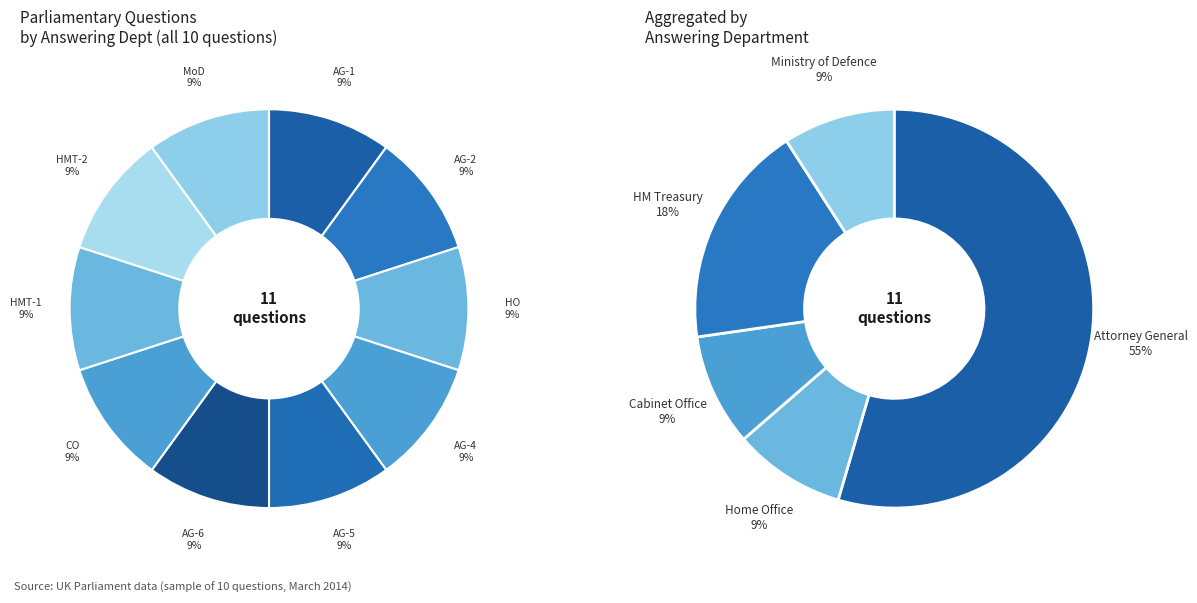

Which slice is the largest?

Attorney General (Thornberry 6)